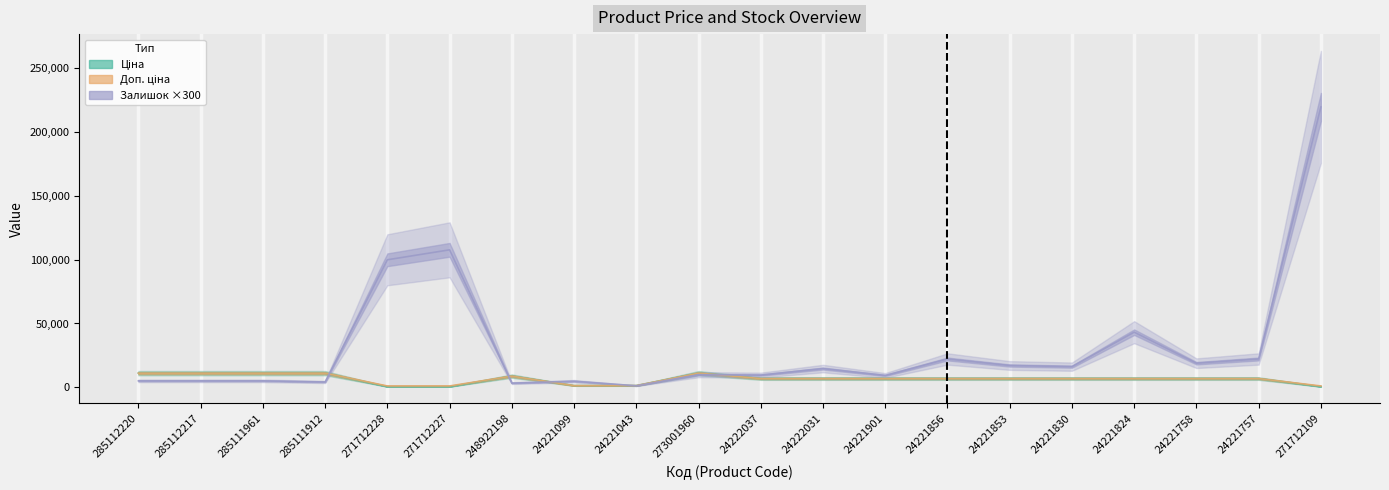

How many lines are shown in the chart?

3